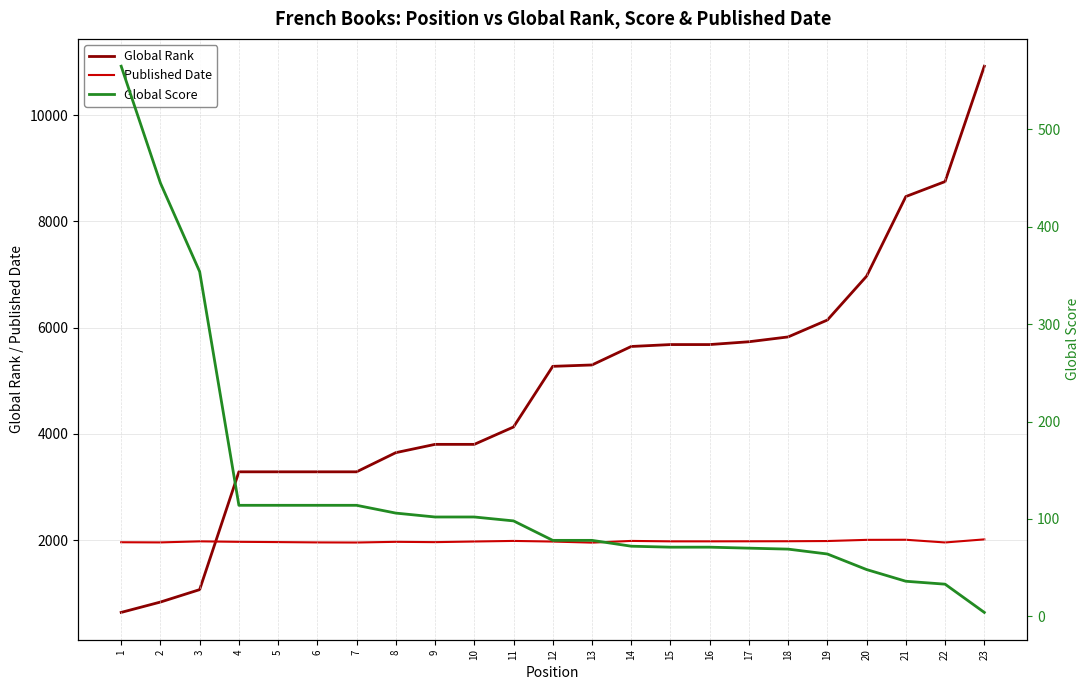

True or false: Published Date and Global Score cross at least once.

False